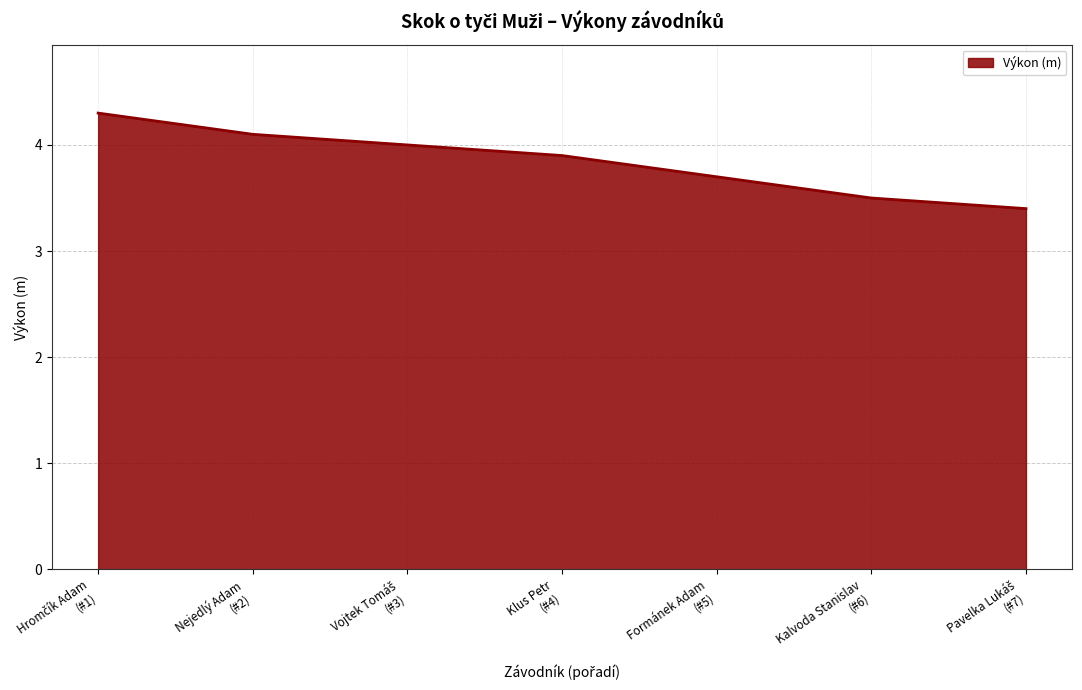

What is the smallest value displayed?

3.4